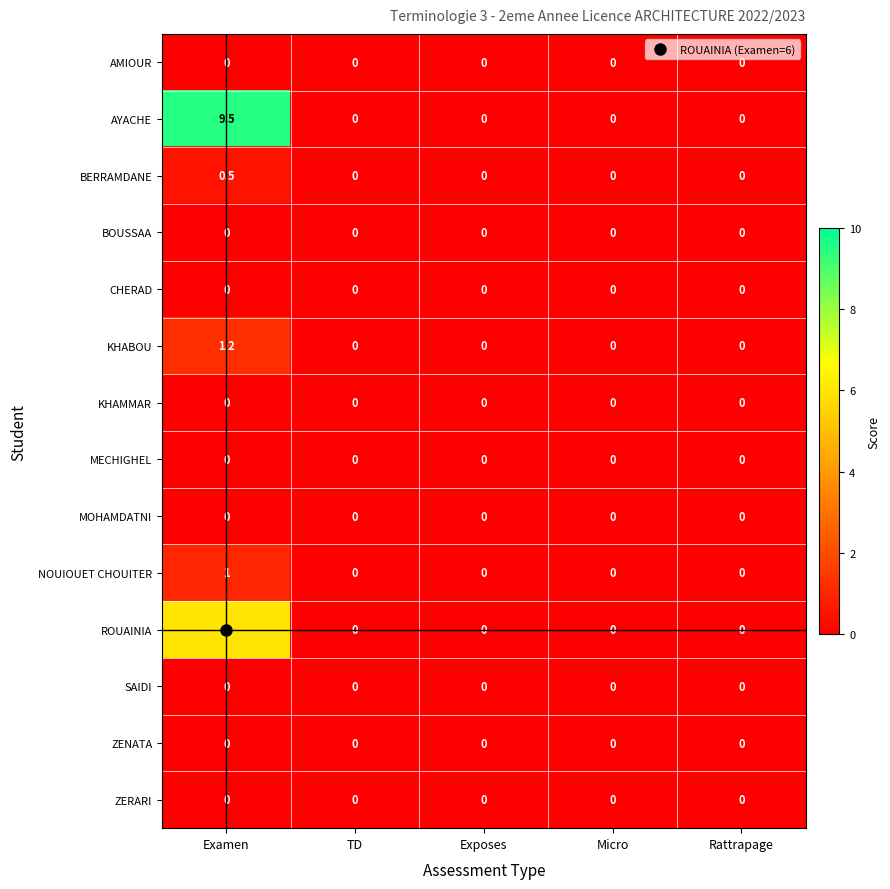

Which label corresponds to the largest value in the chart?

Examen